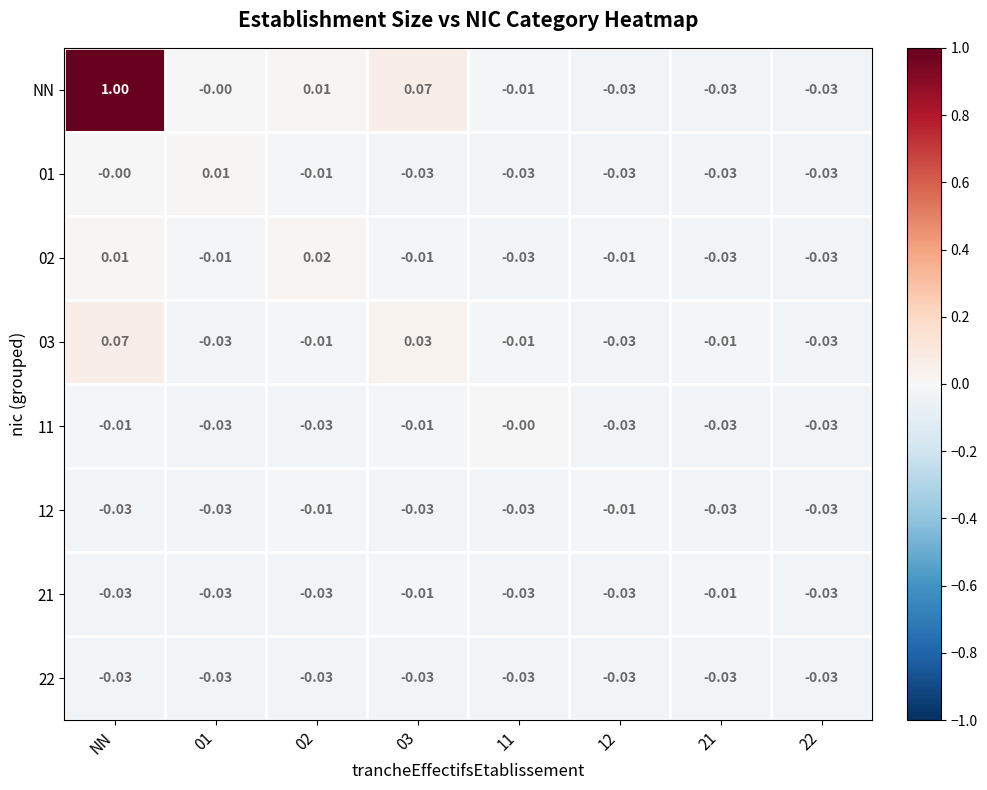

Where does the 03 series first go above 0?

NN